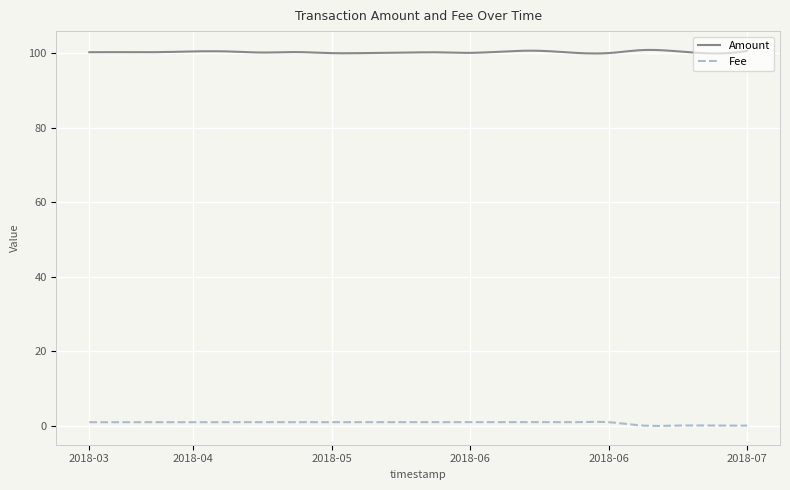

Rank the series by their average value, from lowest to highest.

Fee, Amount